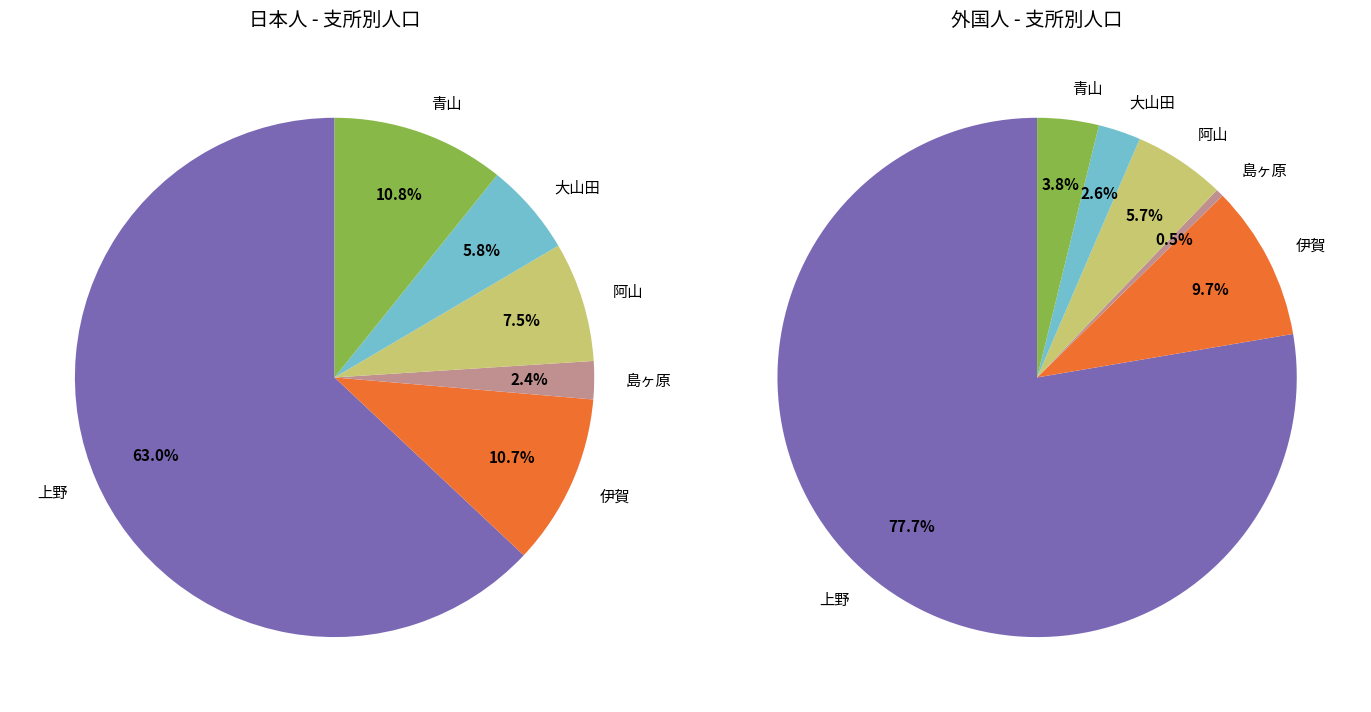

To the nearest percent, what is the average slice percentage?

17%